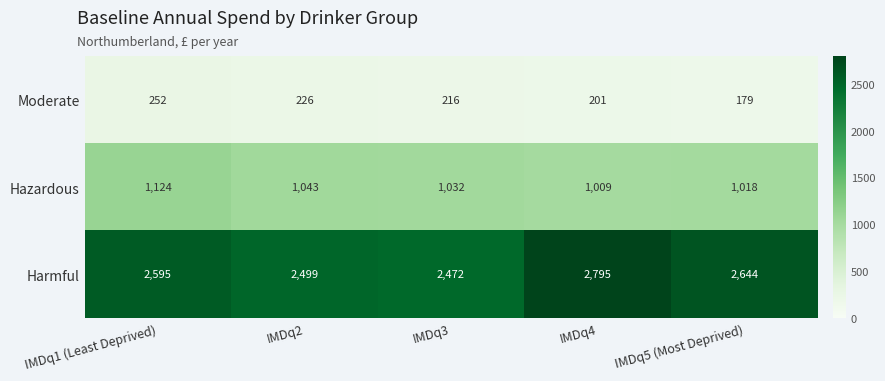

Rank the series at IMDq1 (Least Deprived) from highest to lowest value.

Harmful, Hazardous, Moderate